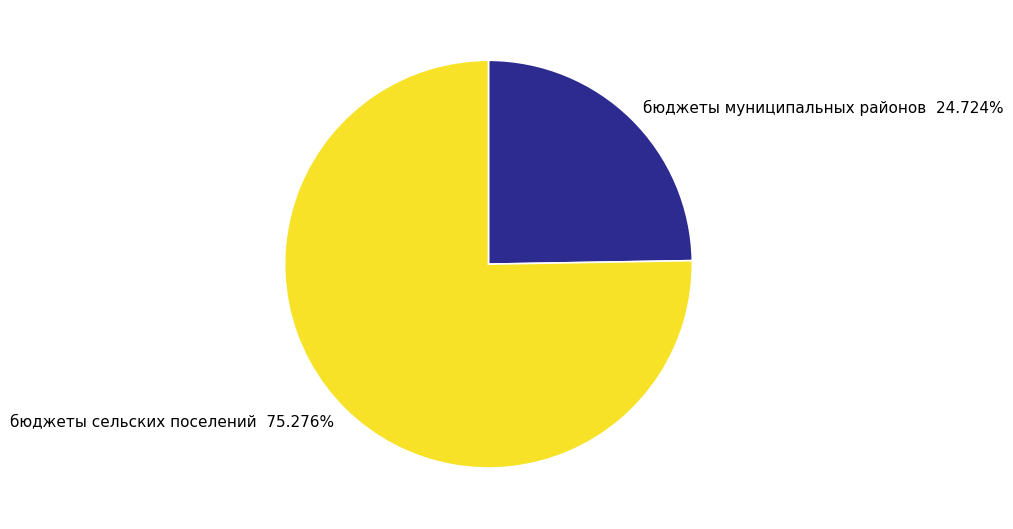

Which category has the smallest portion of the pie?

бюджеты муниципальных районов